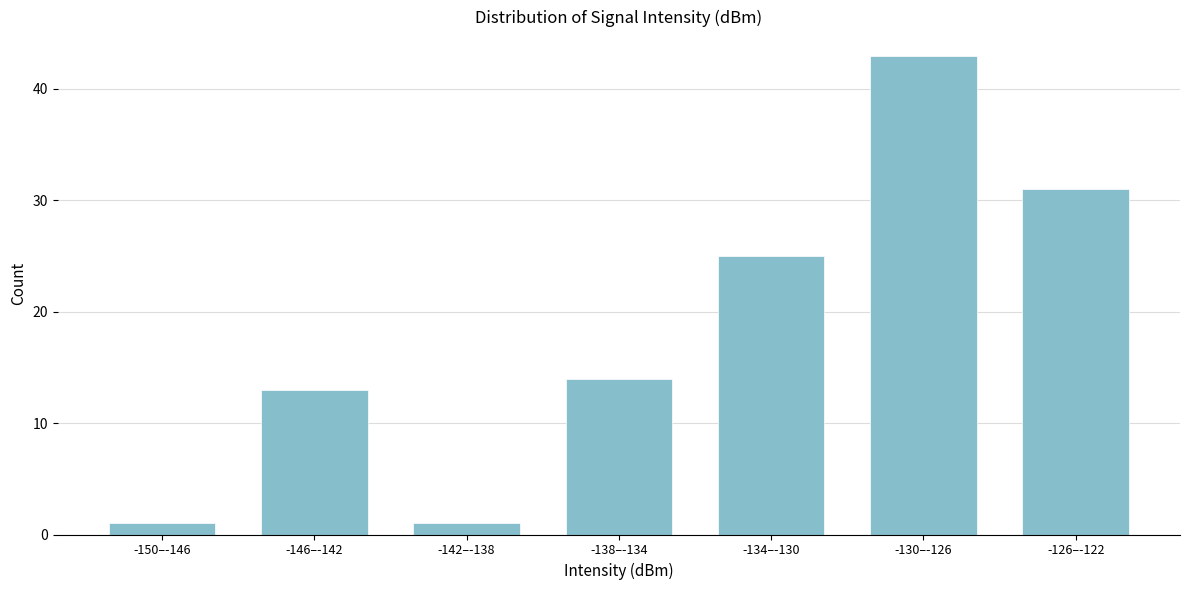

Reading left to right, transcribe all the data shown in this chart.

1	13	1	14	25	43	31